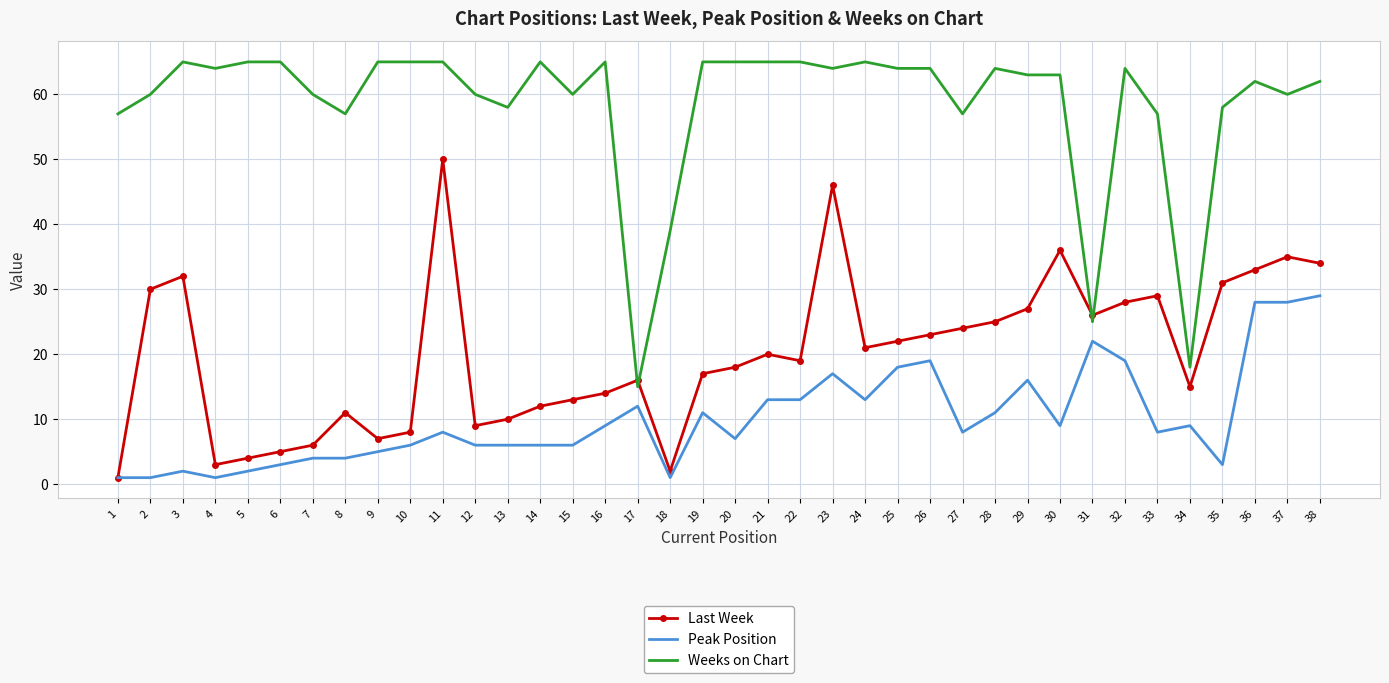

Reading left to right, transcribe all the data shown in this chart.

Last Week: 1	30	32	3	4	5	6	11	7	8	50	9	10	12	13	14	16	2	17	18	20	19	46	21	22	23	24	25	27	36	26	28	29	15	31	33	35	34
Peak Position: 1	1	2	1	2	3	4	4	5	6	8	6	6	6	6	9	12	1	11	7	13	13	17	13	18	19	8	11	16	9	22	19	8	9	3	28	28	29
Weeks on Chart: 57	60	65	64	65	65	60	57	65	65	65	60	58	65	60	65	15	39	65	65	65	65	64	65	64	64	57	64	63	63	25	64	57	18	58	62	60	62